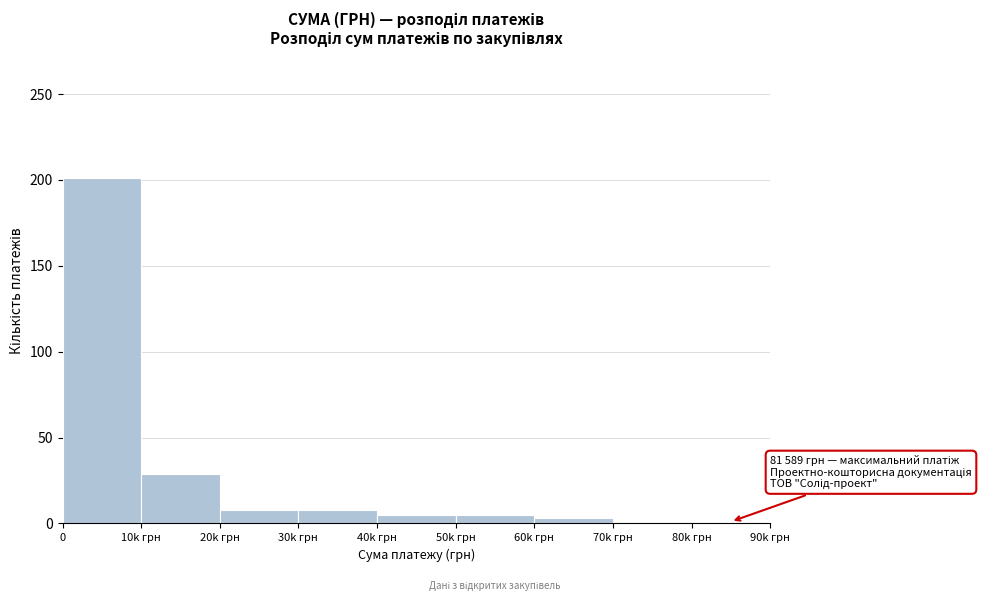

Between 20k грн and 70k грн, which is larger?

20k грн